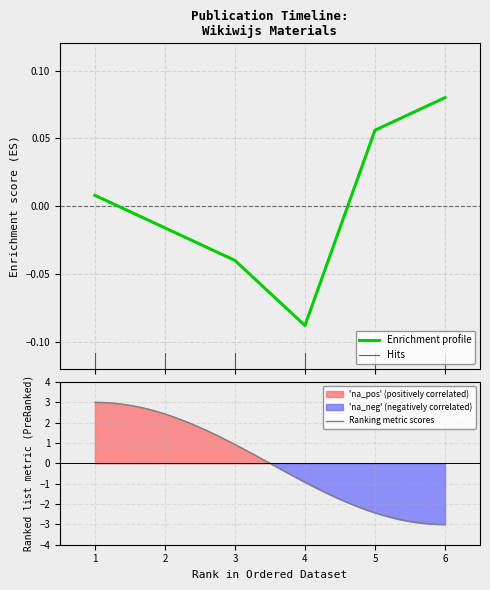

Is this an area chart (filled region under the line)?

No